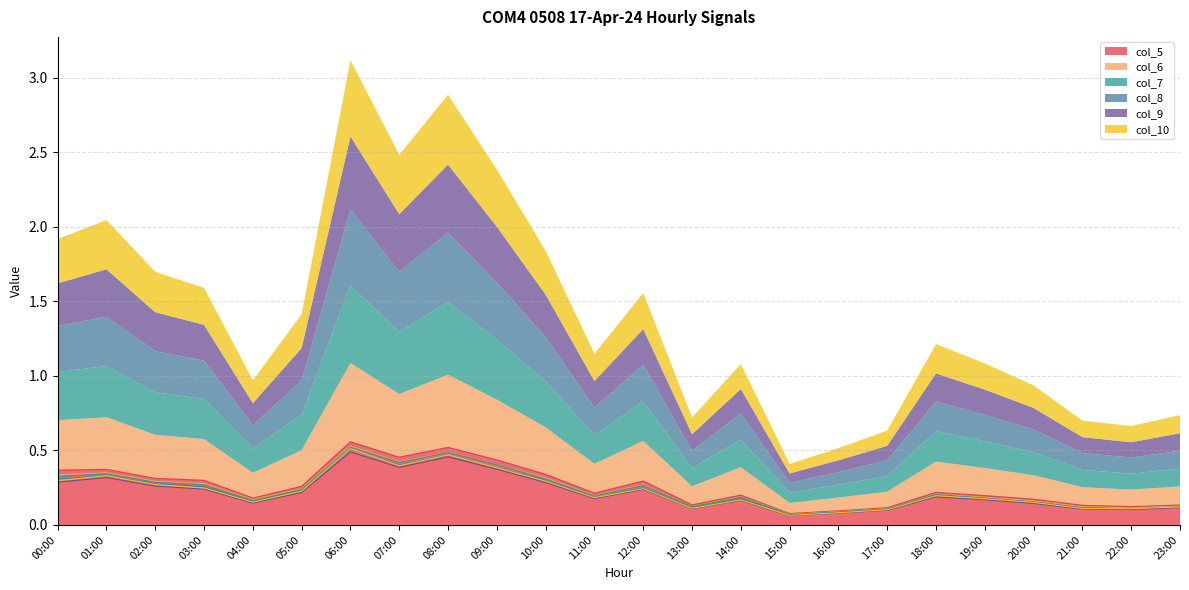

List the series in order of their peak value, highest first.

col_5, col_6, col_7, col_10, col_8, col_9